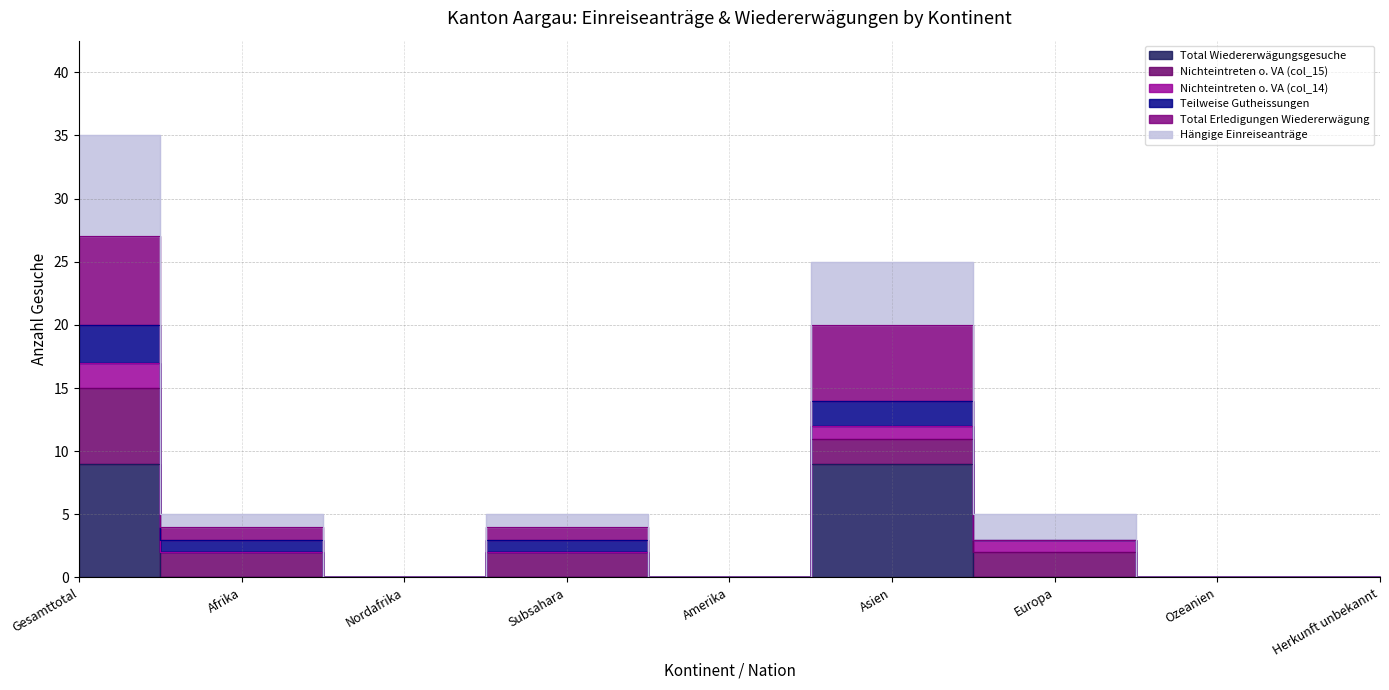

True or false: Hängige Einreiseanträge and Total Wiedererwägungsgesuche intersect in this chart.

False